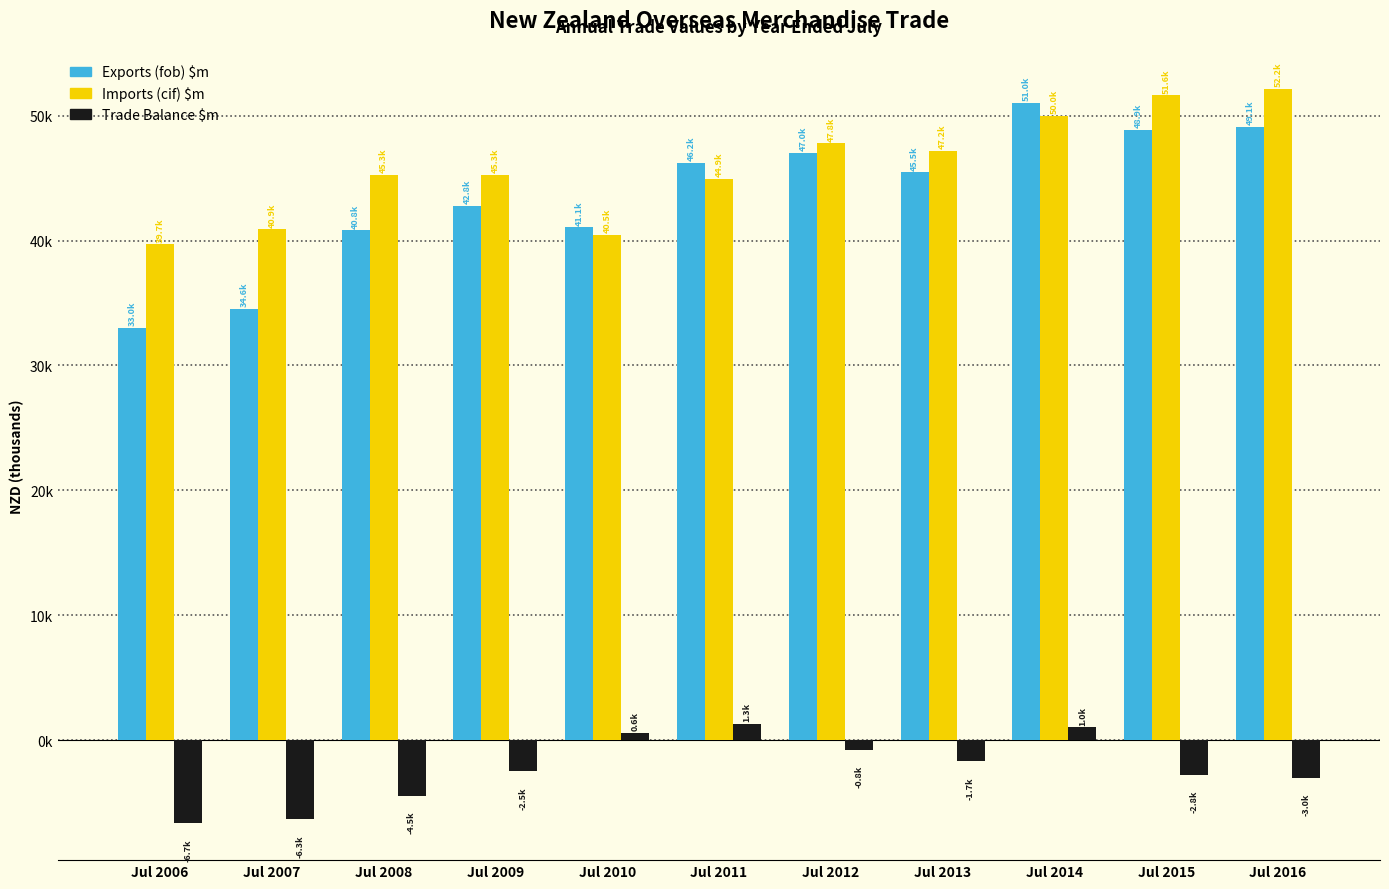

Which series has the largest range (max minus min)?

Exports (fob) $m